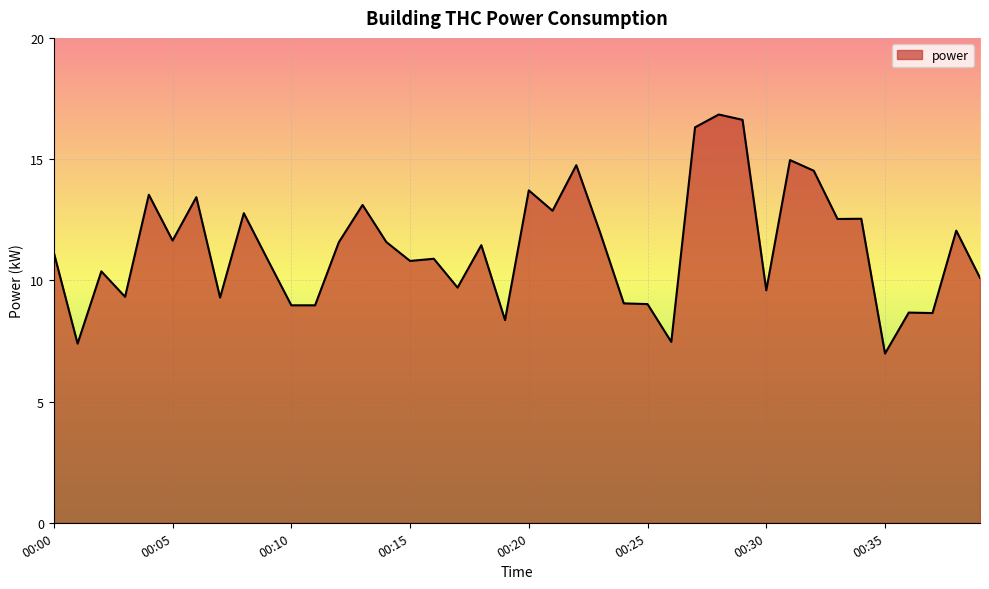

What is the greatest value displayed?

16.8